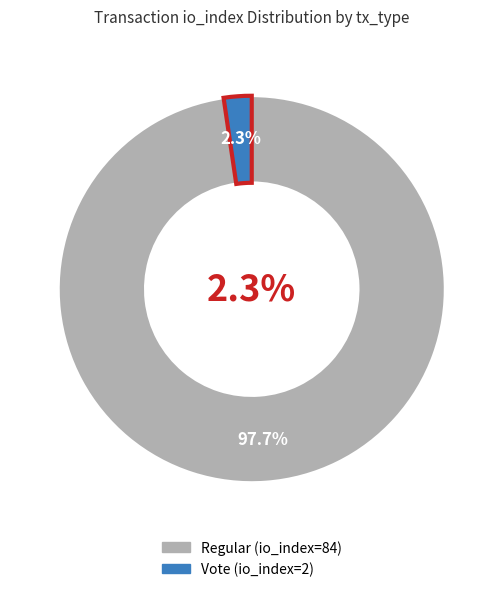

What is the total percentage of Regular (io_index=84) and Vote (io_index=2)?

100.0%